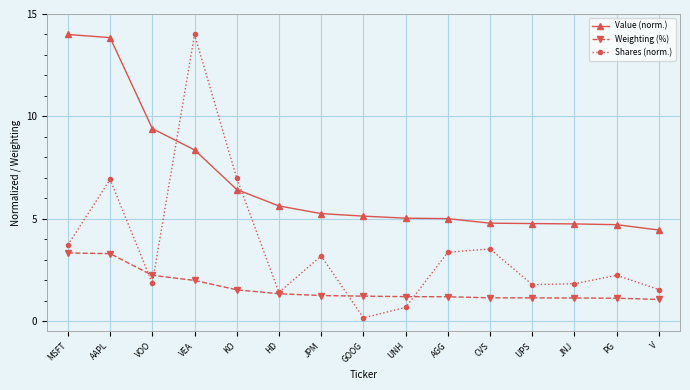

At which label is Weighting (%) closest to 2?

VEA